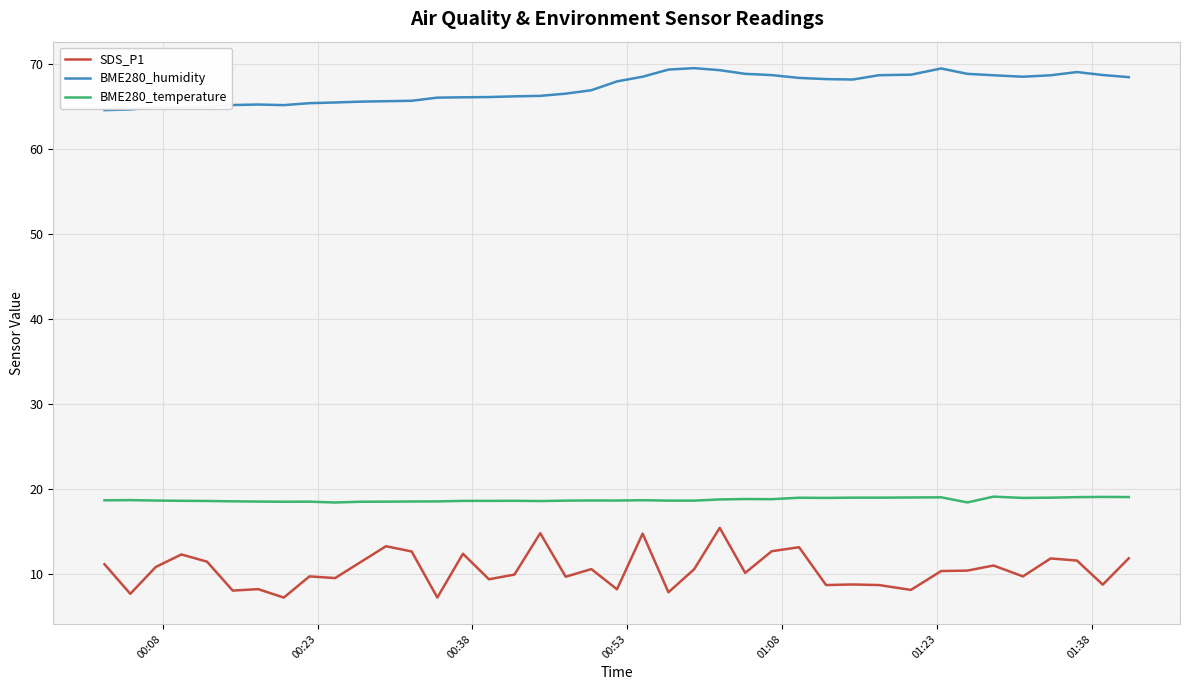

Count the number of data series in this chart.

3